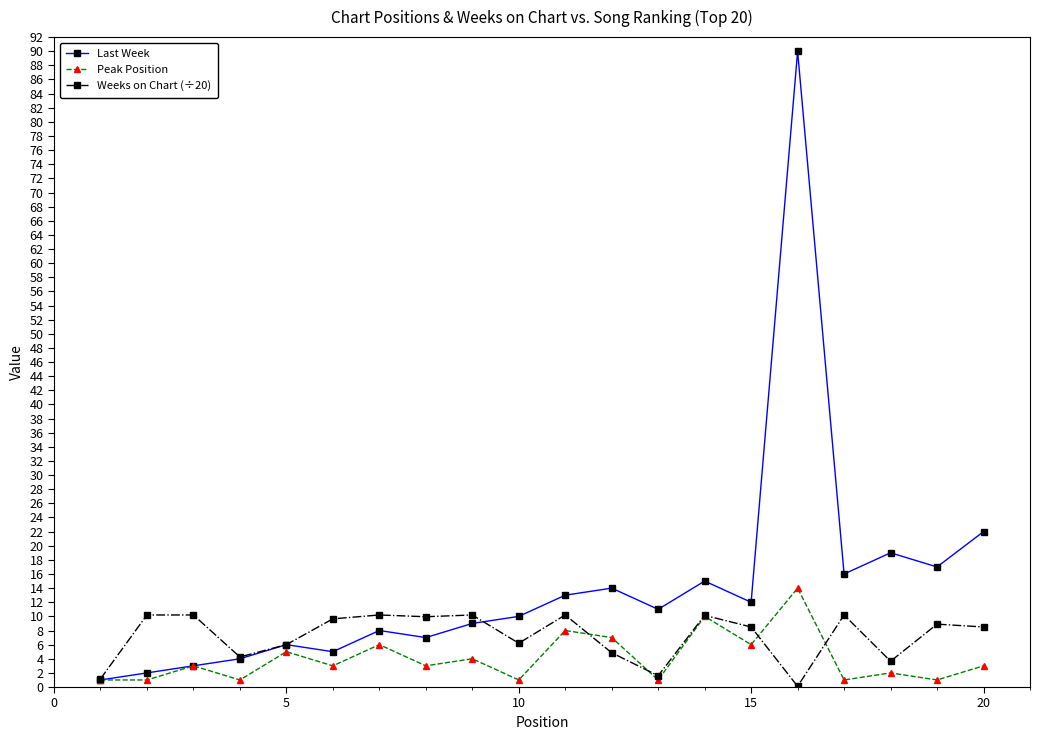

True or false: Peak Position has more than 1 interior local peaks.

True